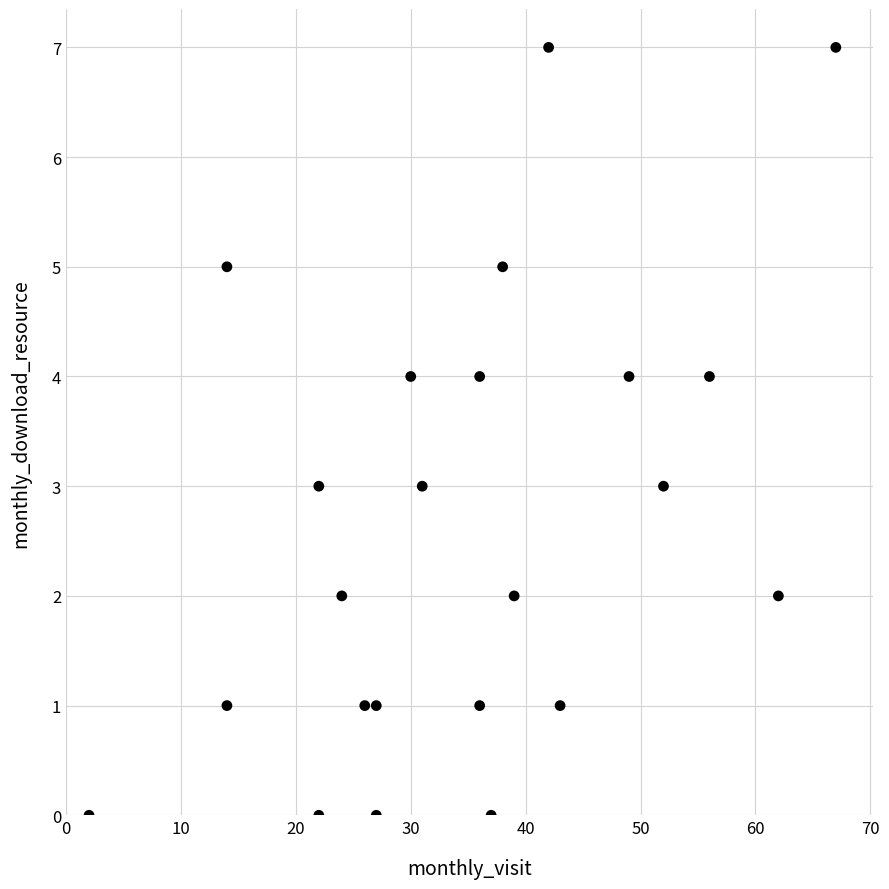

What is the range of Y values (max minus min)?

7